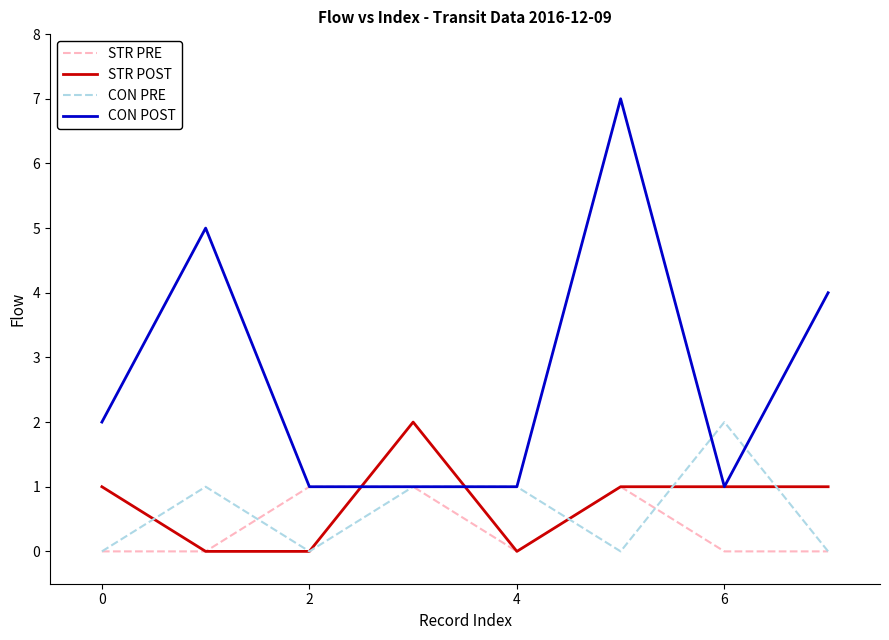

Which series has the largest total across all categories?

CON POST